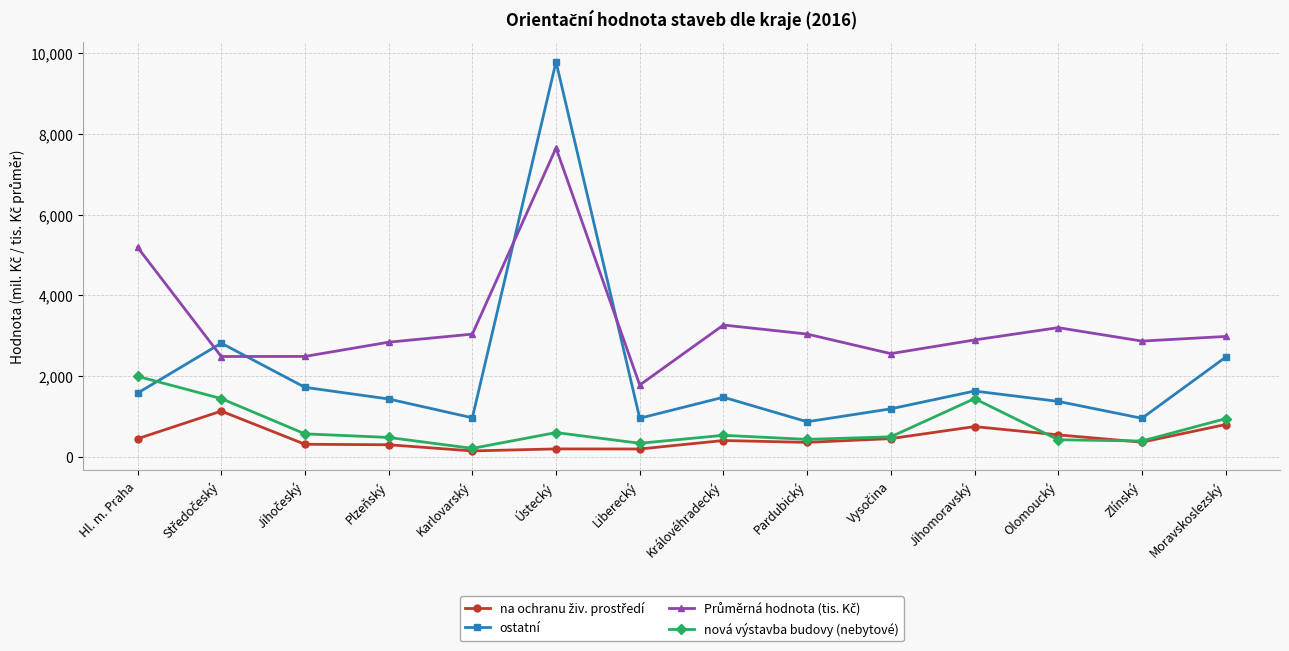

How many data points does each series have?

14